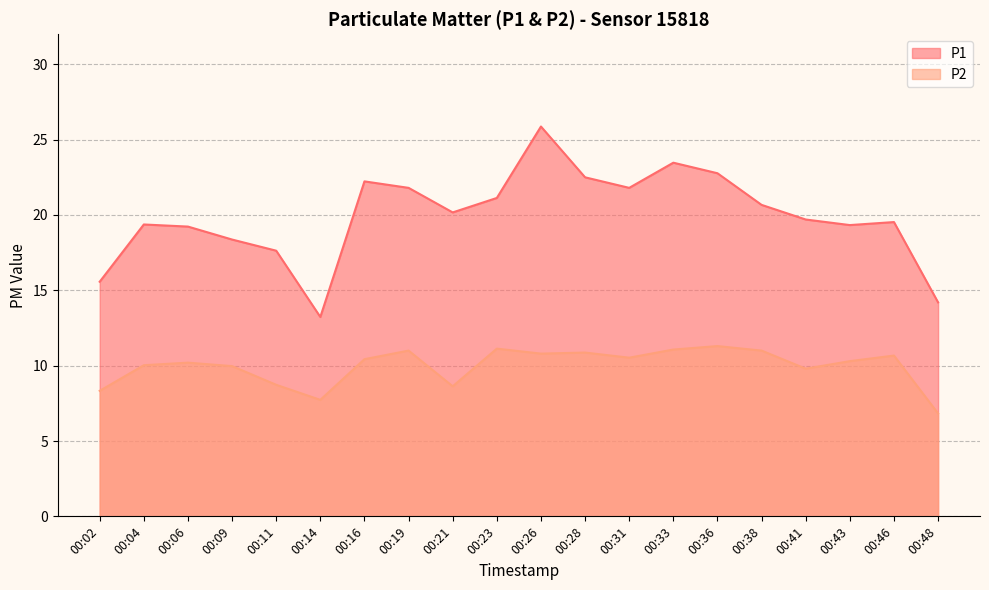

Is the value of P1 at 00:06 greater than the value of P2 at 00:33?

Yes